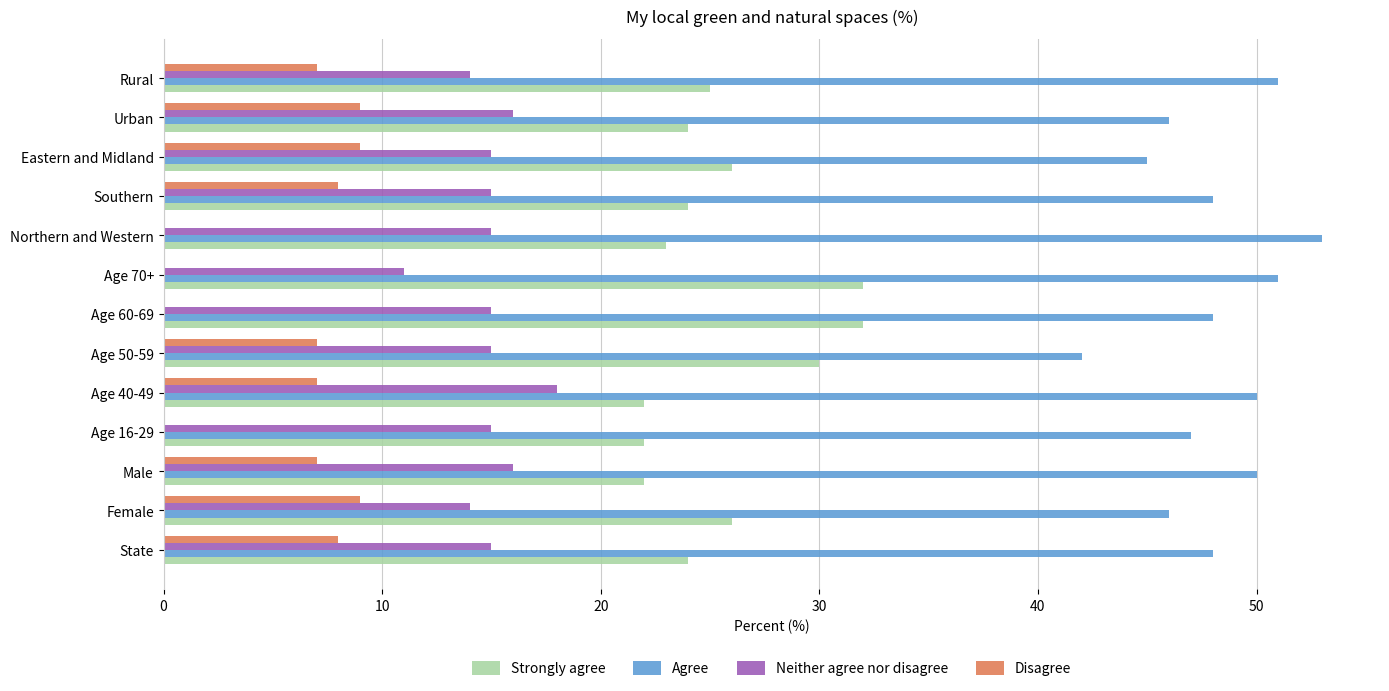

Count the number of categories in the chart.

13